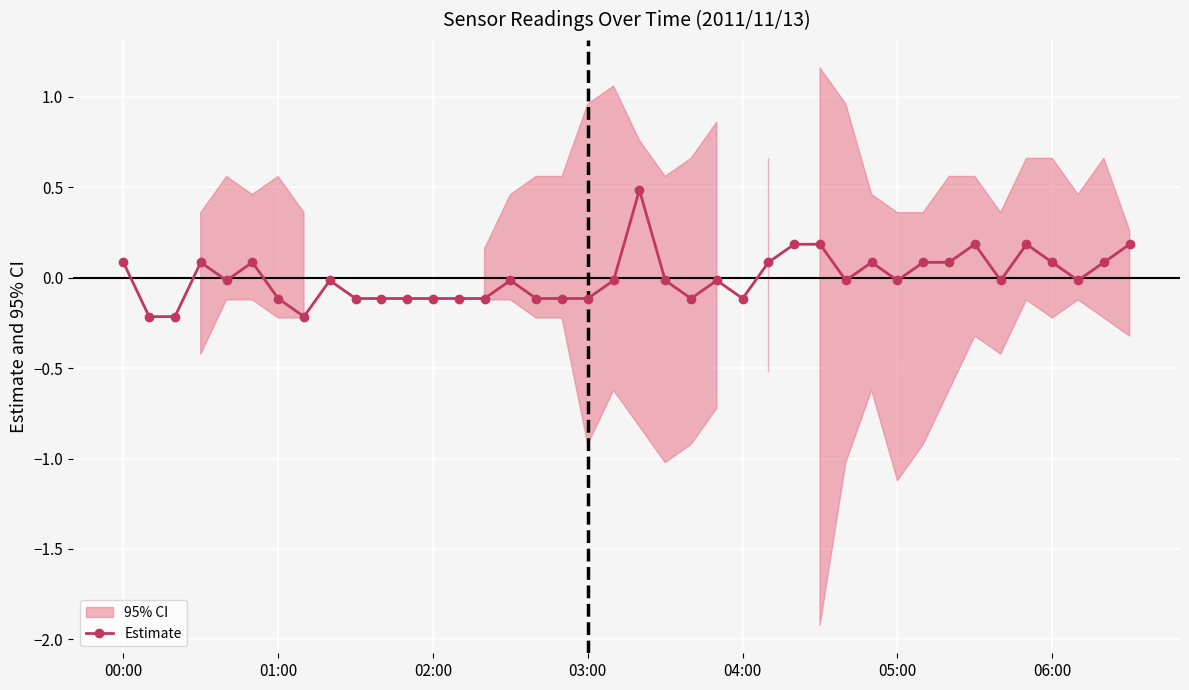

How many interior local peaks (higher than both neighbors) does the data have?

9